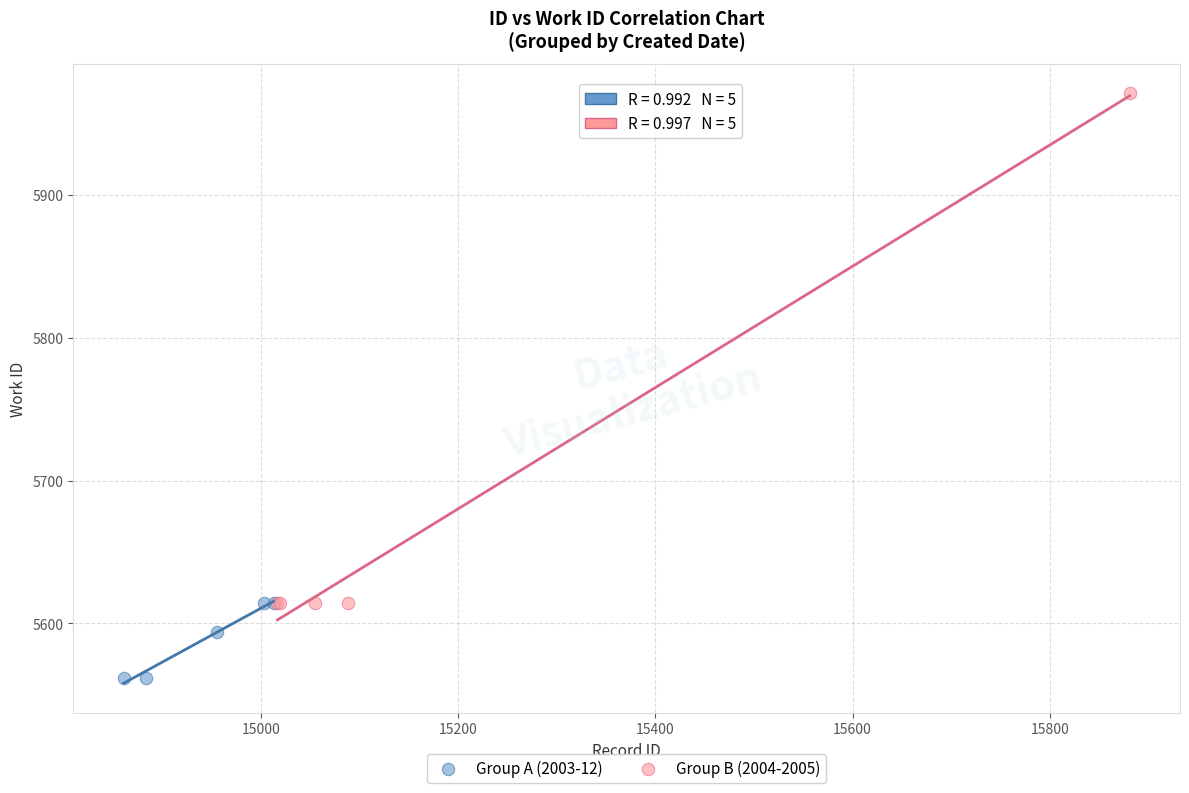

Which series contains the highest Y value?

Group B (2004-2005)